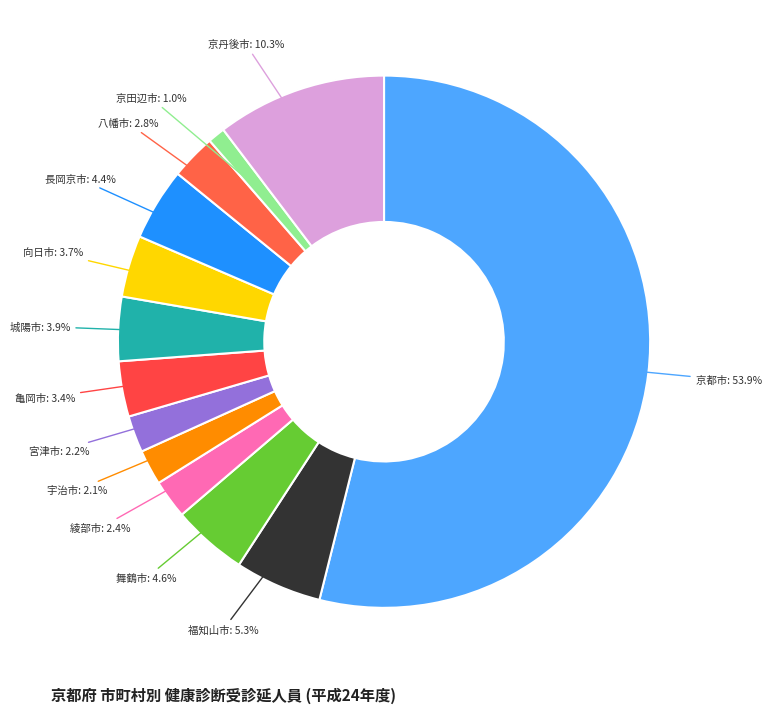

To the nearest percent, what percentage of the pie is 長岡京市?

4%